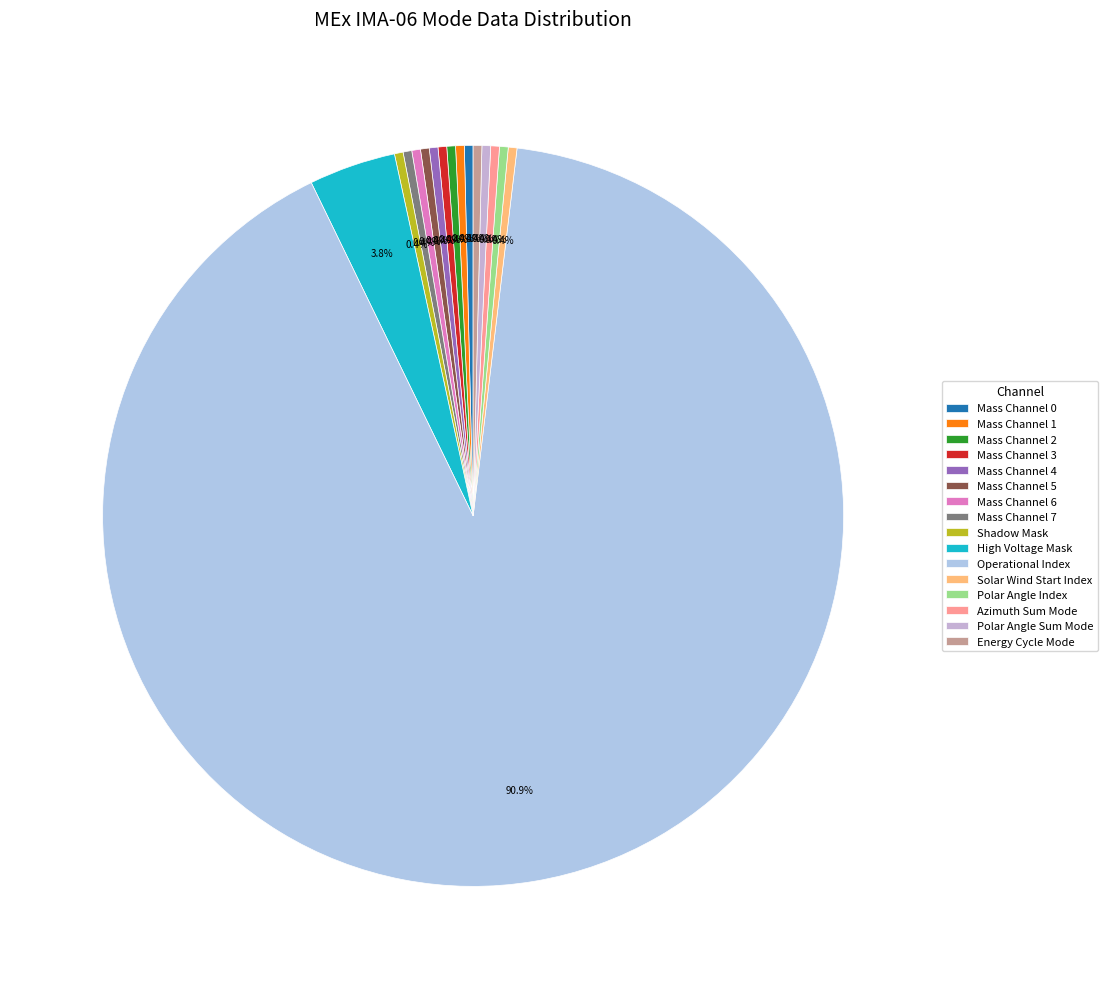

Does Mass Channel 4 represent more than half of the total?

No